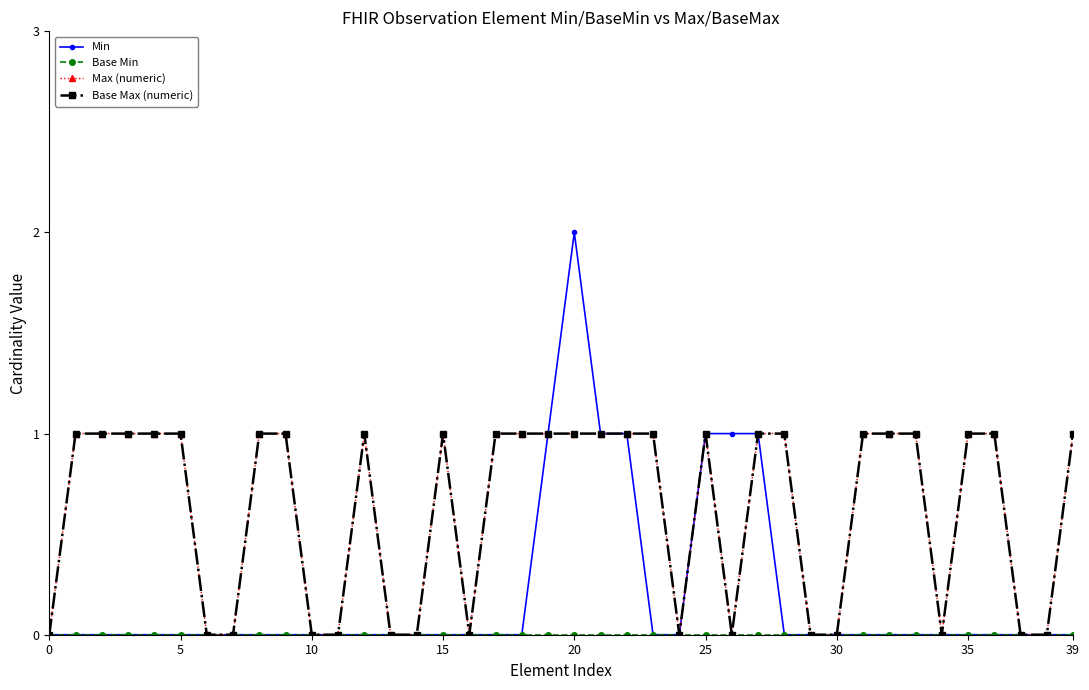

True or false: Base Min and Min cross at least once.

False